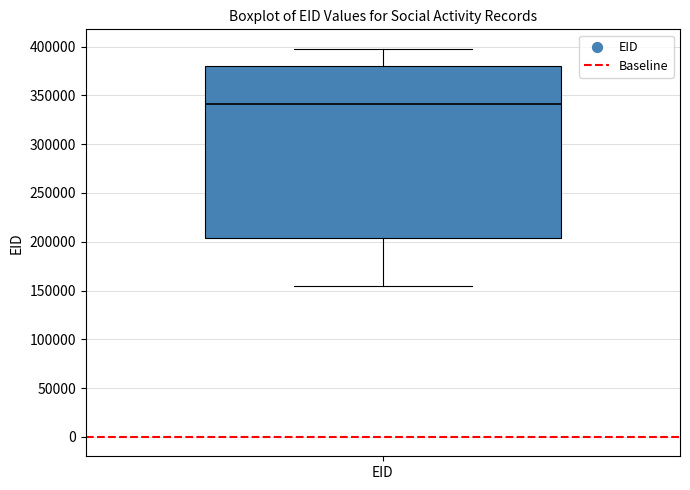

Transcribe this box plot: give where the median line is, the range the box spans, and where the two whiskers end, as read against the y-axis. The values are not printed on the chart, so give them approximately, as read against the axis.

median 340000, box 205000 to 380000, whiskers 155000 to 400000